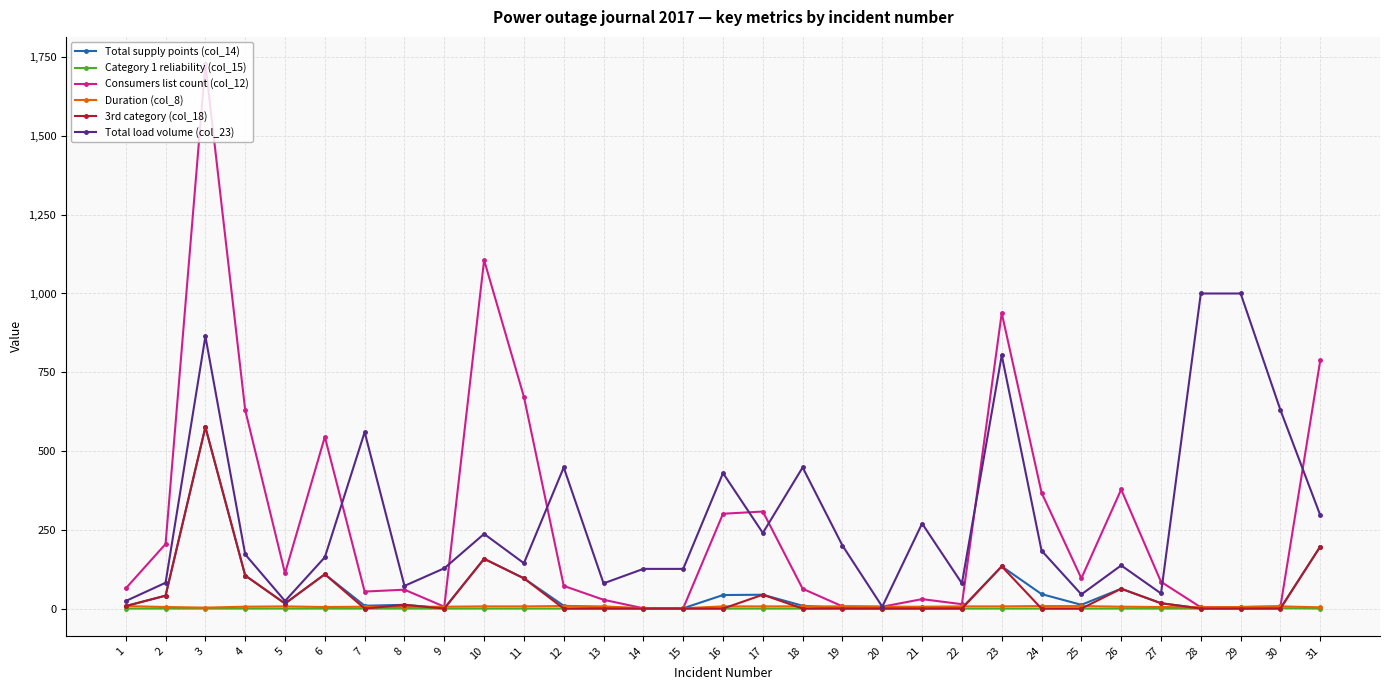

True or false: Total load volume (col_23) has more than 0 points higher than both neighbors.

True